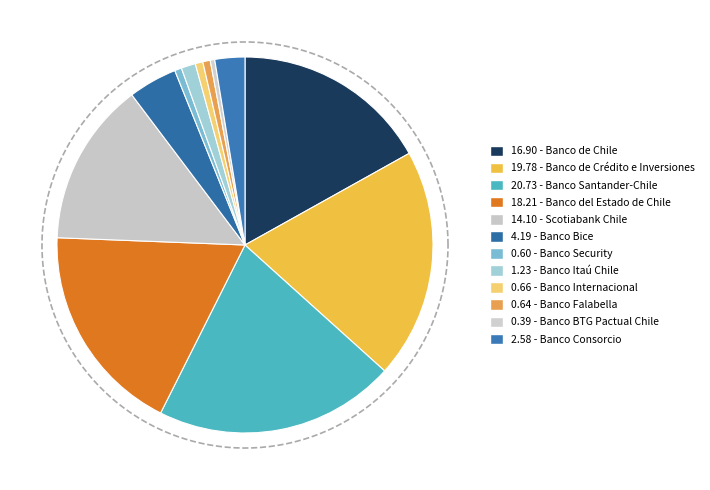

True or false: Banco Bice accounts for 18% of the total.

False